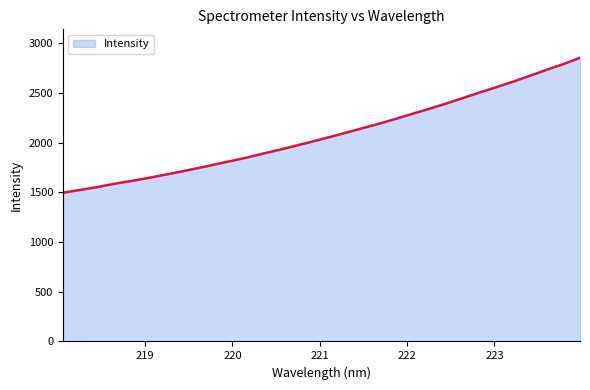

What is the difference between the maximum and minimum values?

1359.3